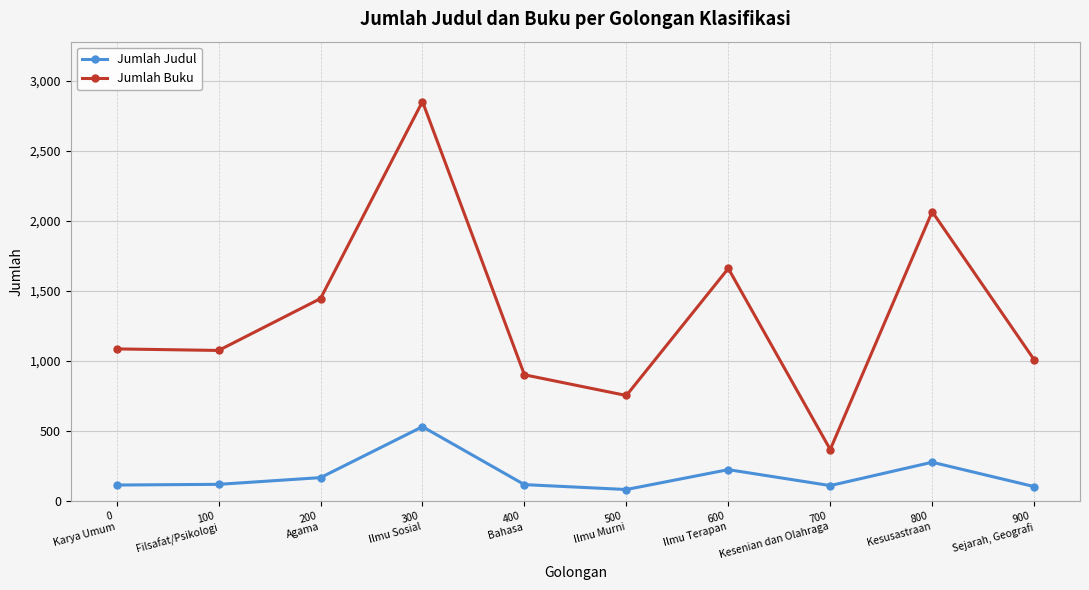

What are all the series names shown in the legend?

Jumlah Judul, Jumlah Buku